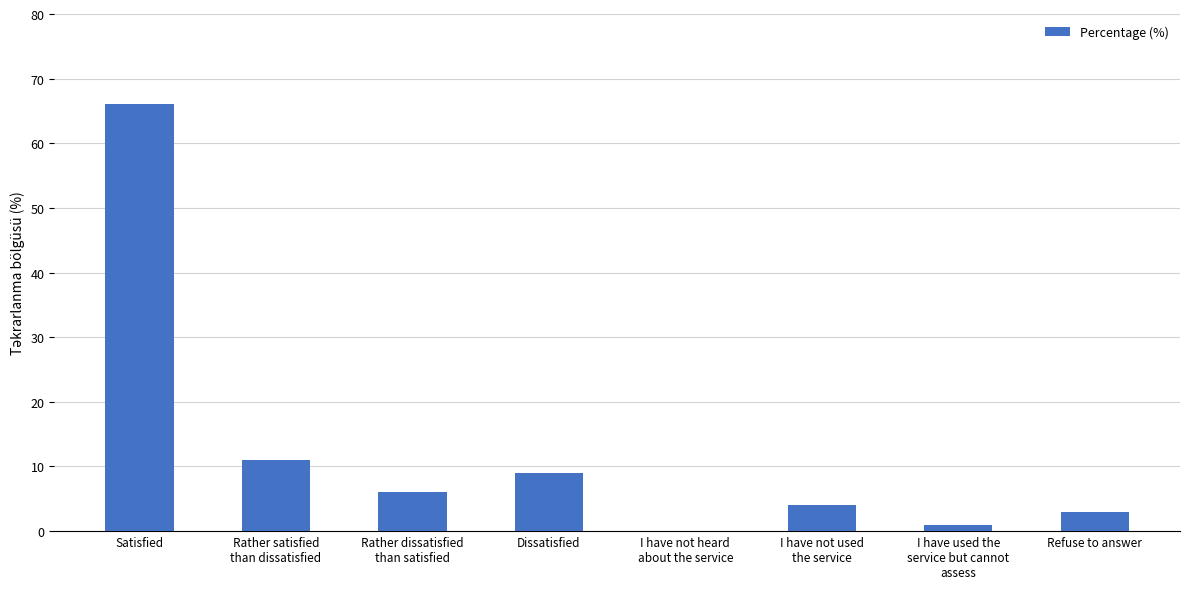

What is the change in value from I have used the
service but cannot
assess to Refuse to answer?

+2